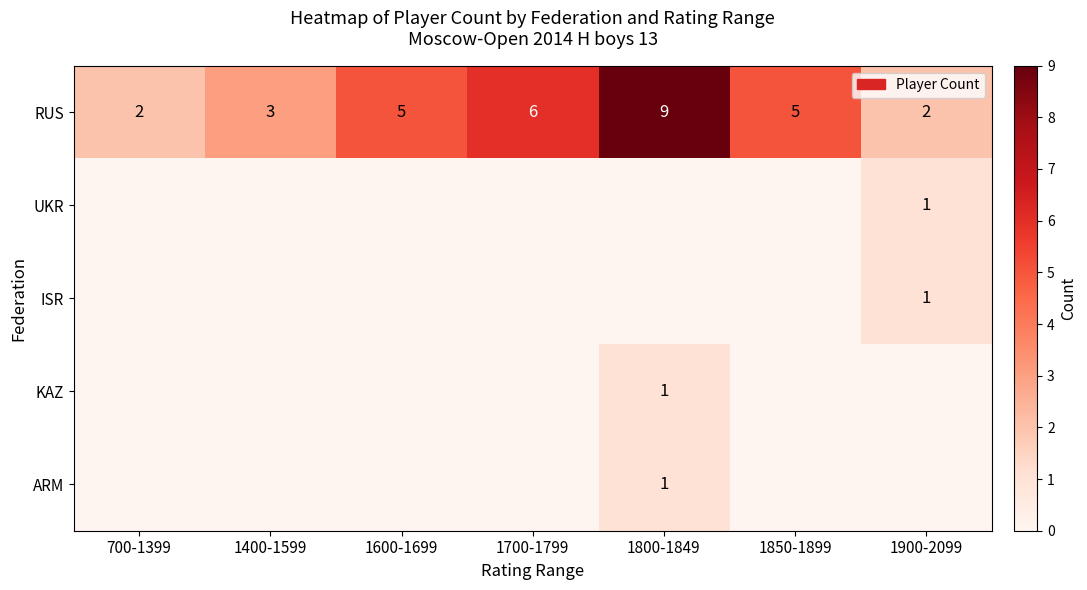

At how many categories does at least one series exceed 7?

1